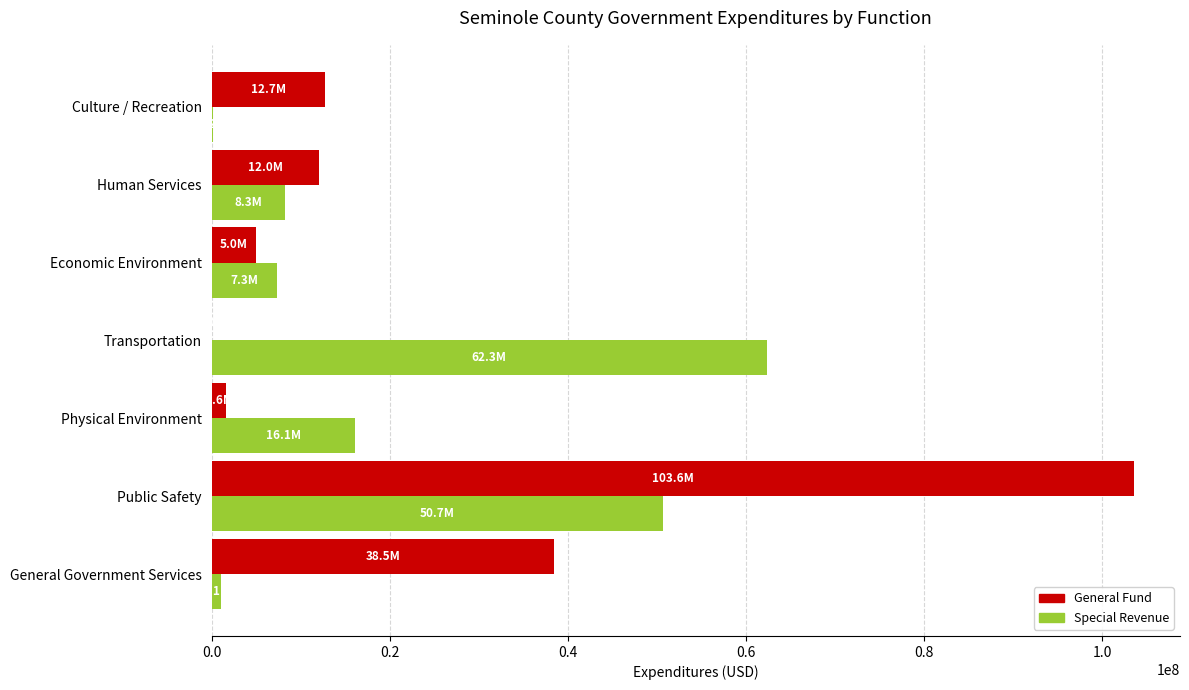

At which category is the sum across all series the highest?

Public Safety